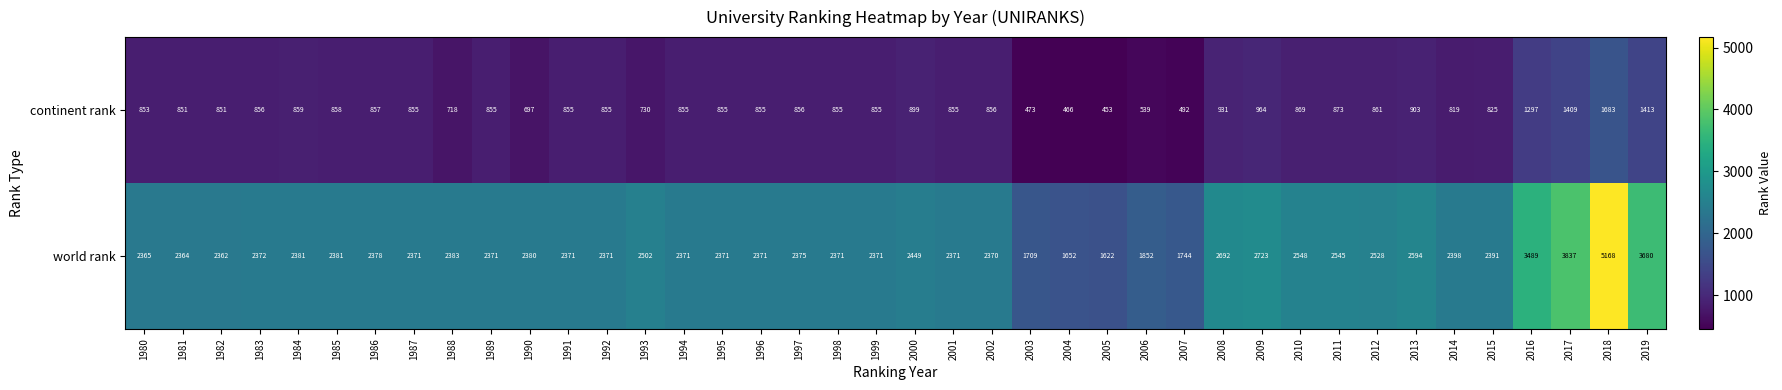

What is the sum of all continent rank values?

34561